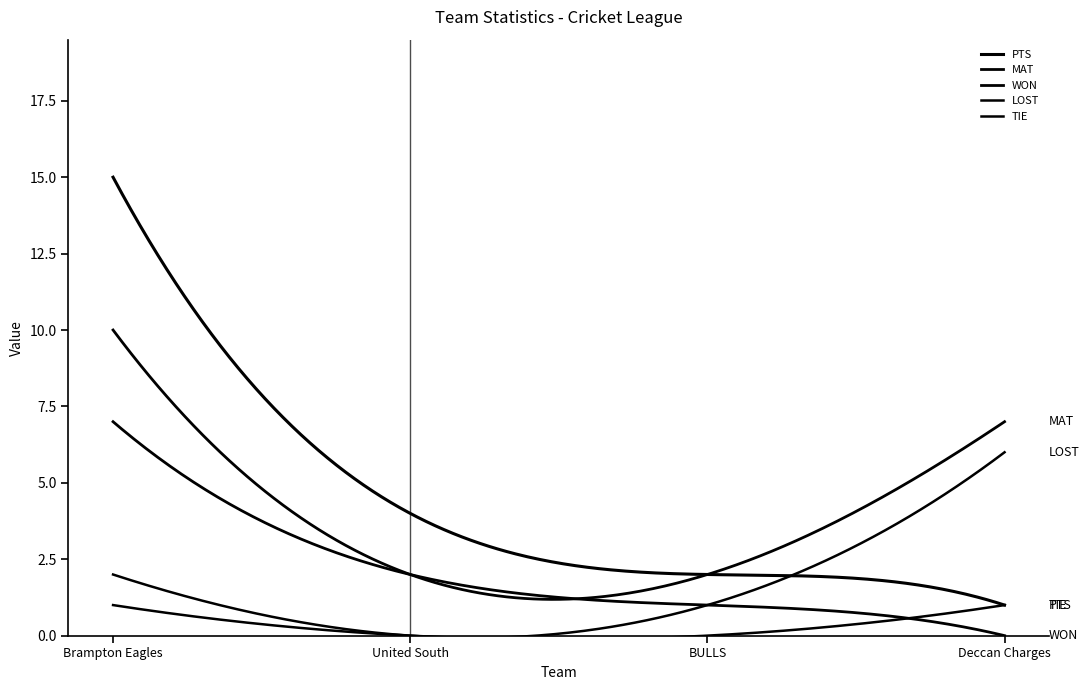

Rank the series by their maximum value, from lowest to highest.

TIE, LOST, WON, MAT, PTS